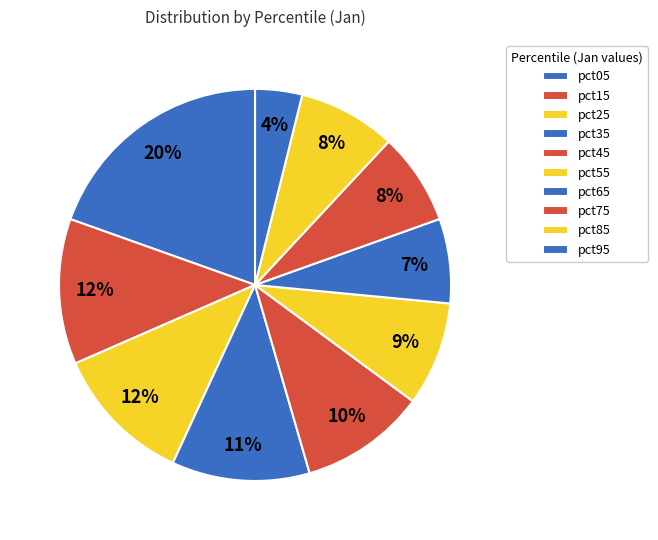

How many slices are in this pie chart?

10